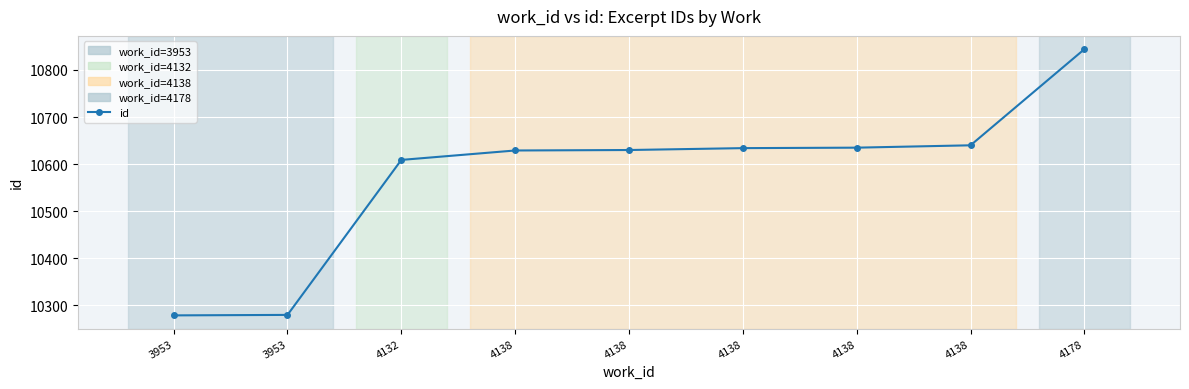

Is this an area chart (filled region under the line)?

No